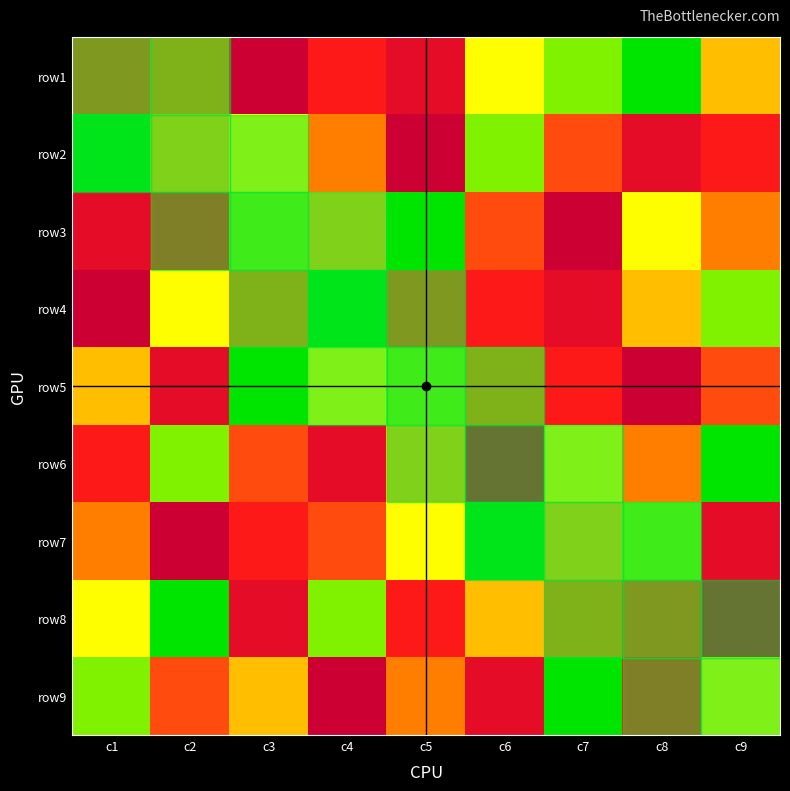

What is the total value across all series at c3?

45